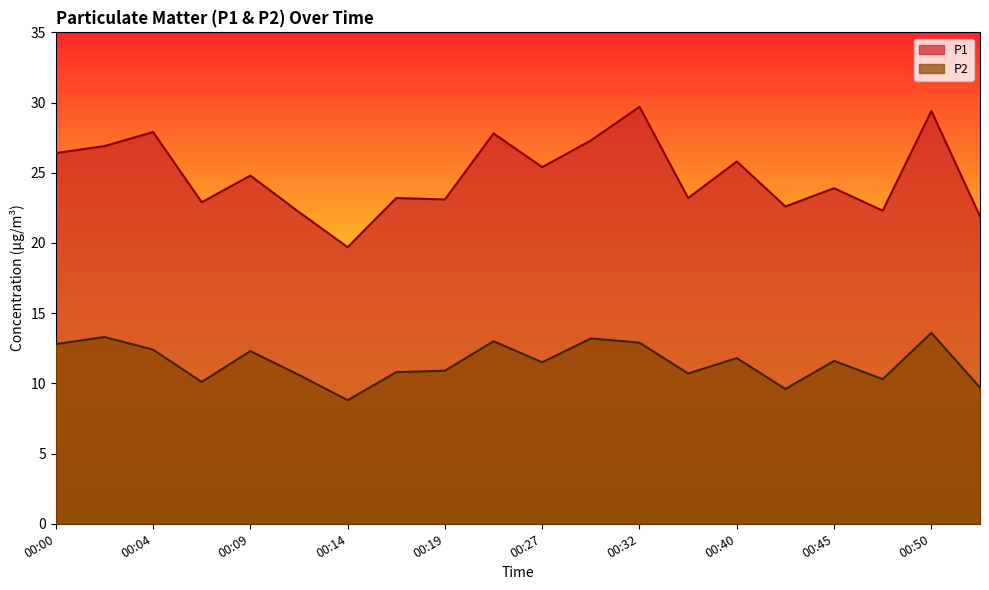

True or false: P2 and P1 cross at least once.

False